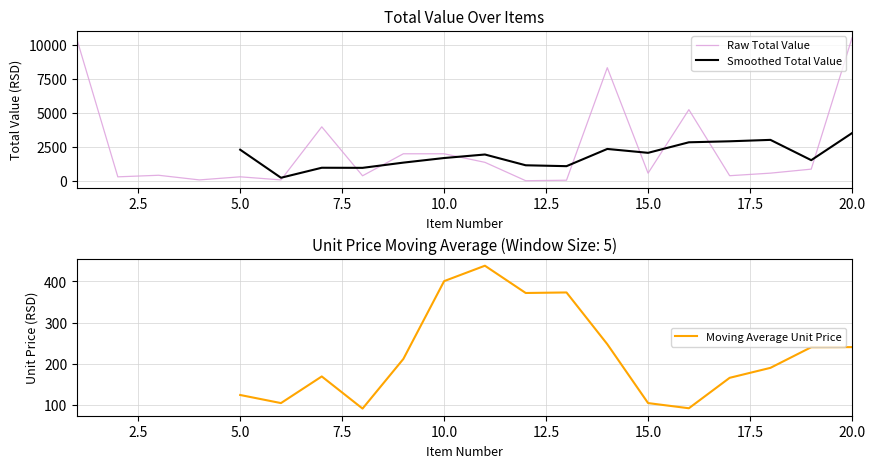

At which category does the data reach its first local peak?

3